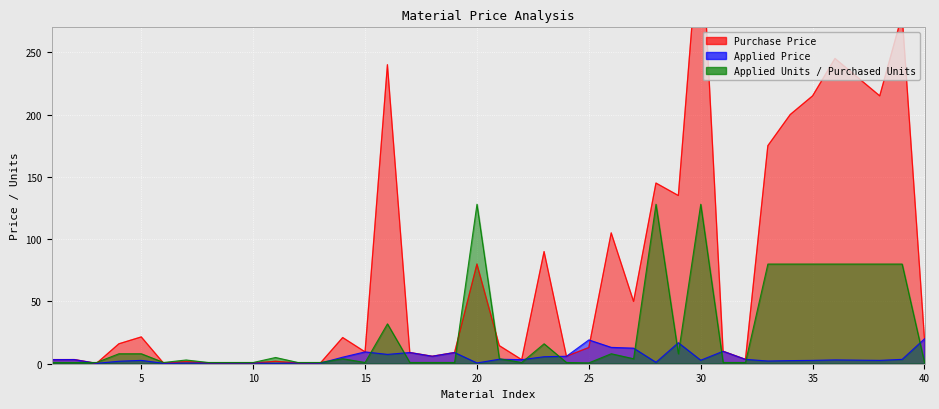

Which series has the largest total across all categories?

Purchase Price